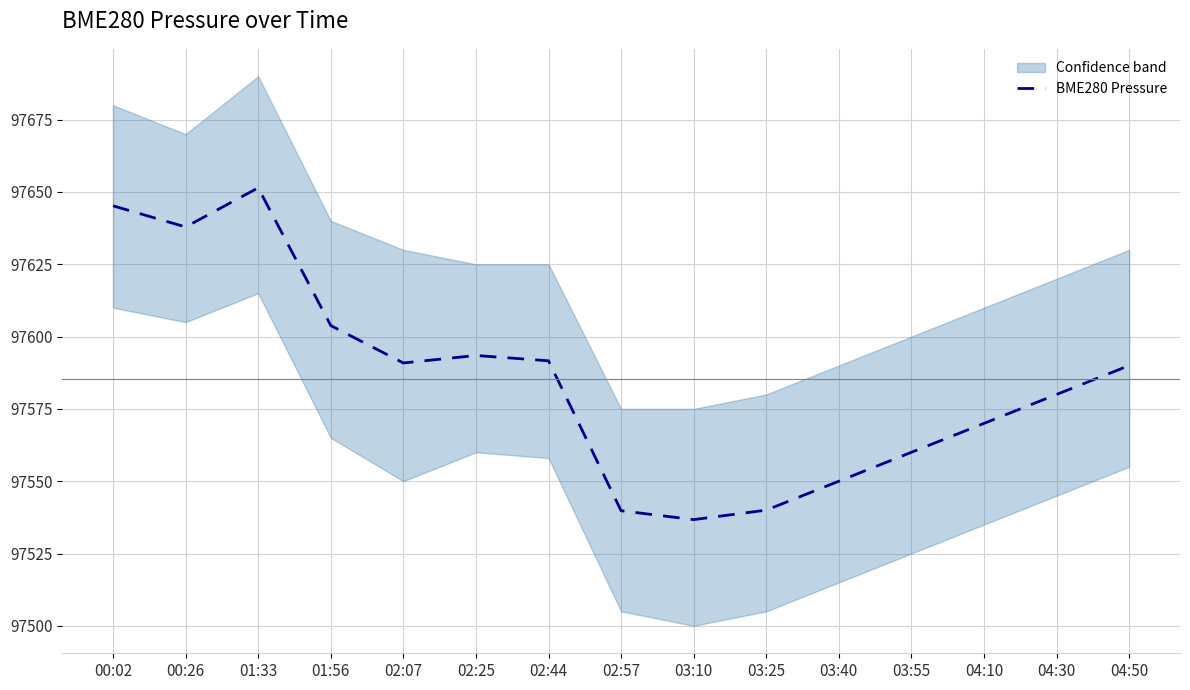

Does the chart display data point markers on the line(s)?

No